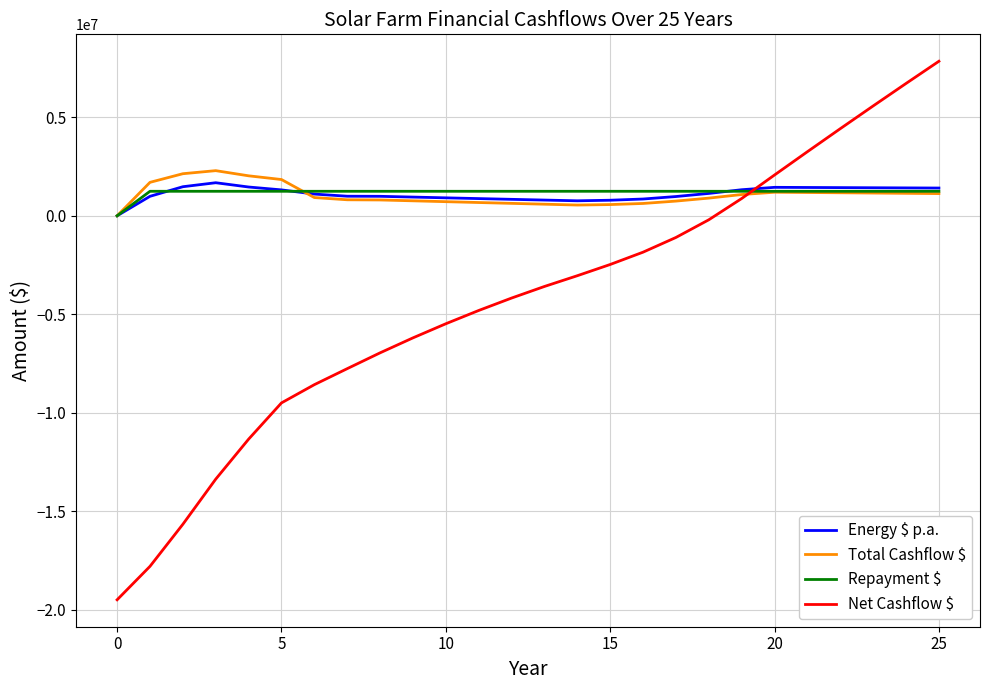

What is the greatest value displayed?

7847076.4